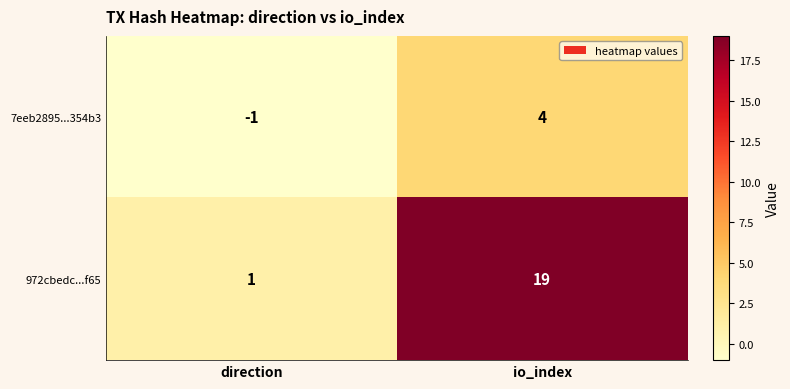

The value of 7eeb2895...354b3 at io_index is 4. True or false?

True